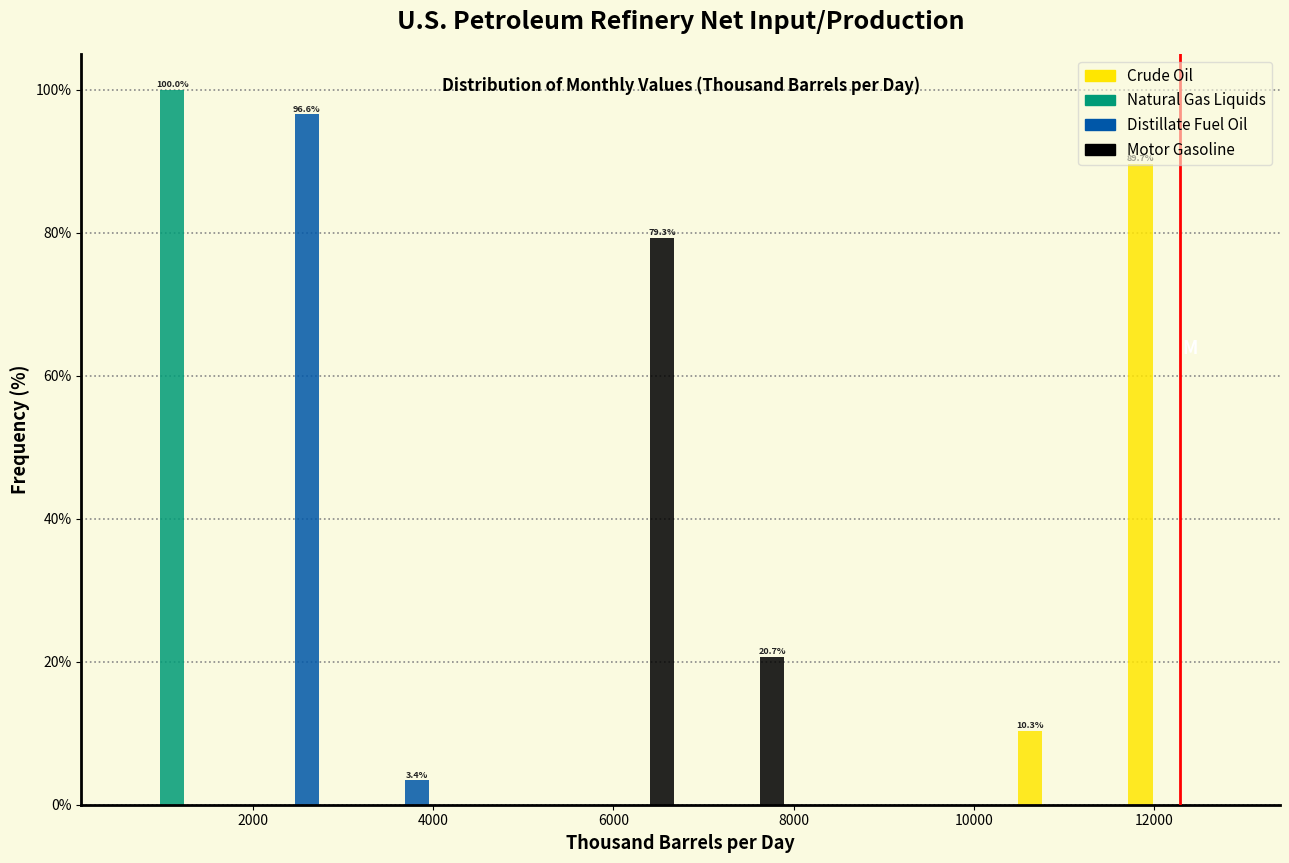

In the Natural Gas Liquids series, which range on the x-axis has the tallest bar?

600 to 1800